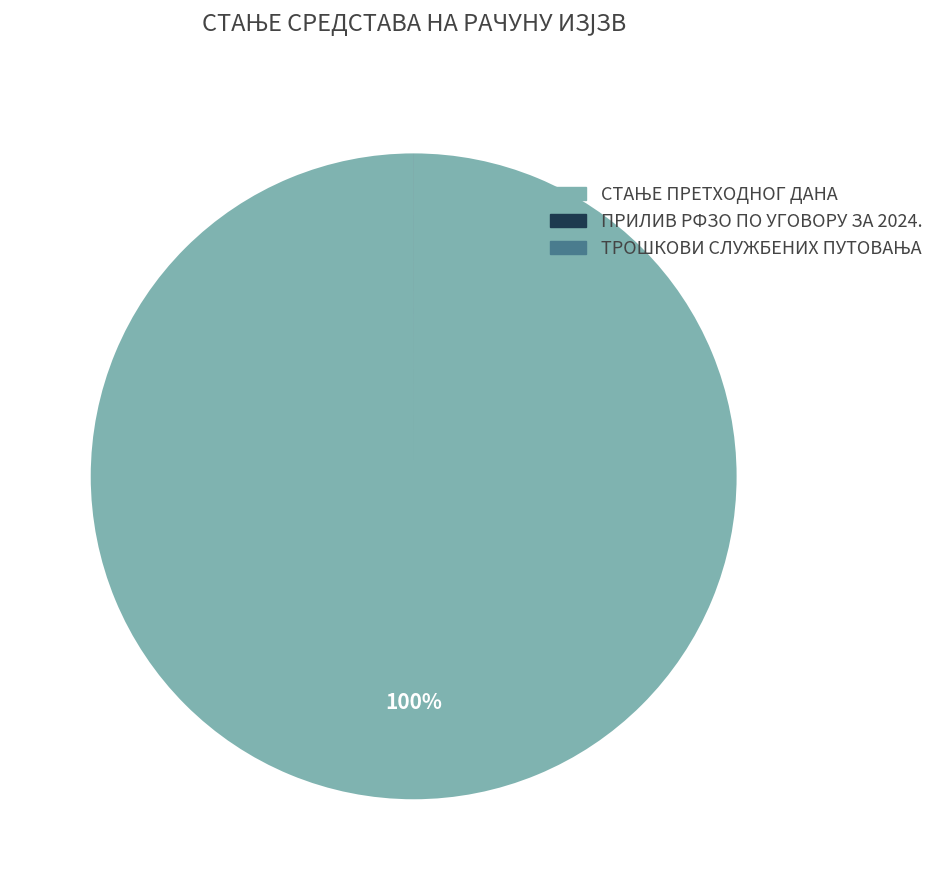

To the nearest percent, what is the average slice percentage?

33%